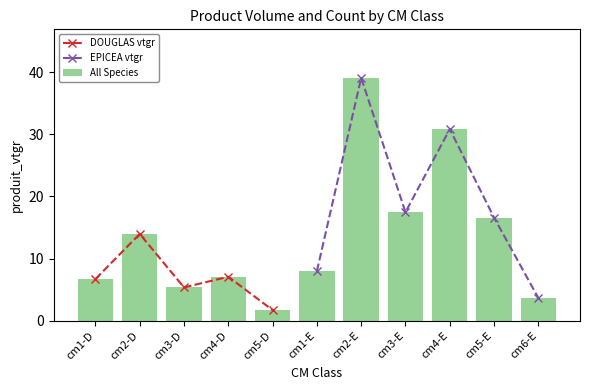

Does the chart contain stacked bars?

No